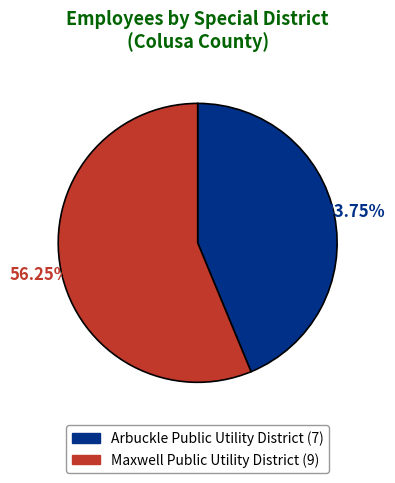

Which slice is the largest?

Maxwell Public Utility District